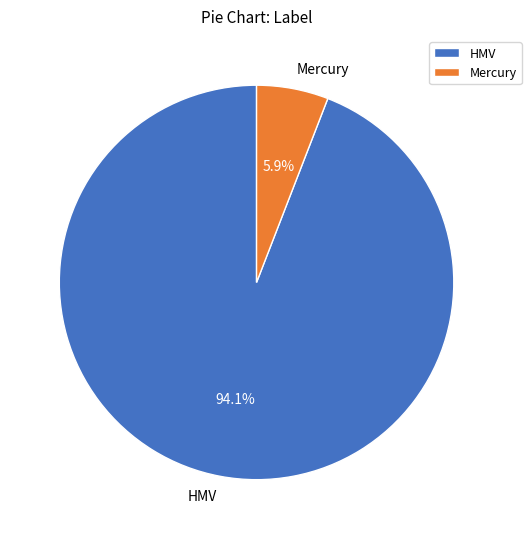

The Mercury slice represents 14% of the pie. True or false?

False